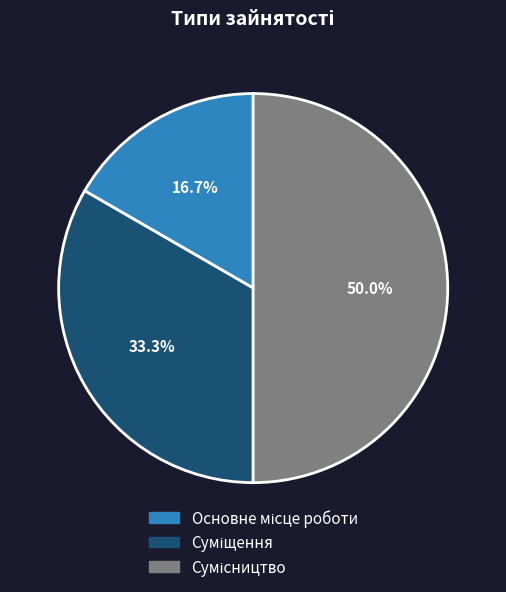

To the nearest percent, what is the average slice percentage?

33%